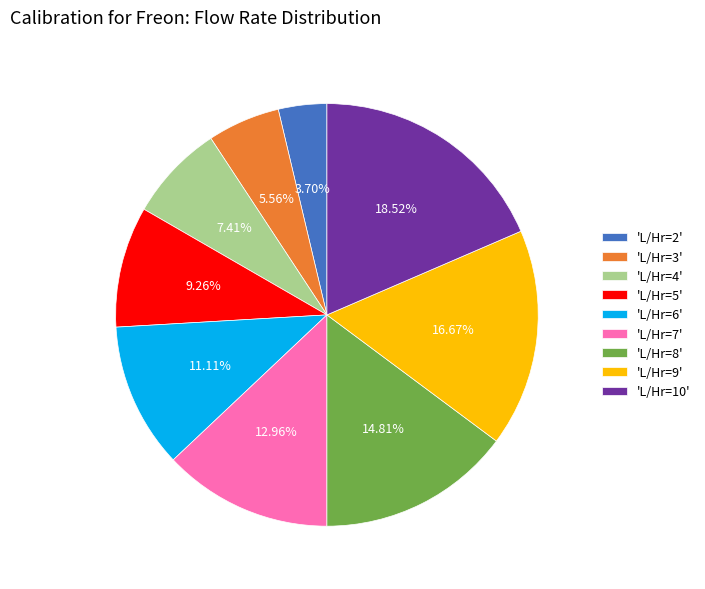

Is there a majority slice in this chart?

No